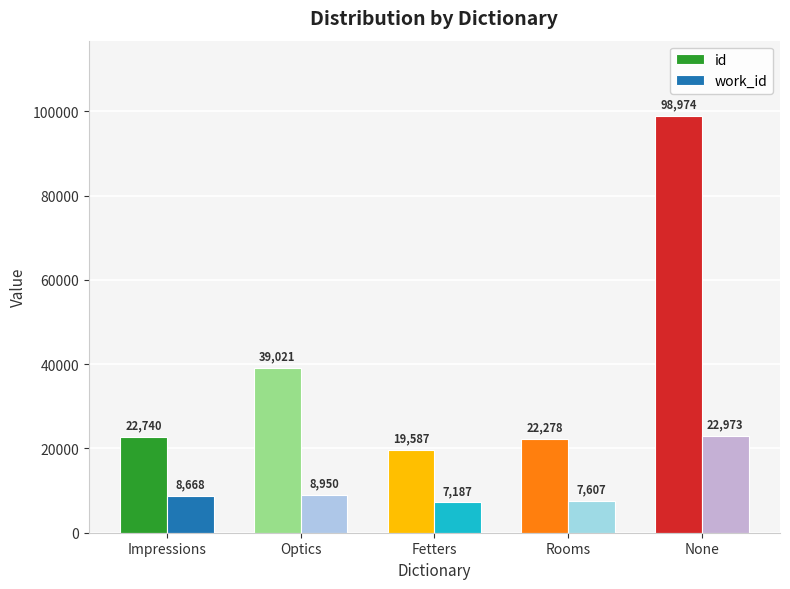

What is the value of the id bar at the 2nd from the left?

39021